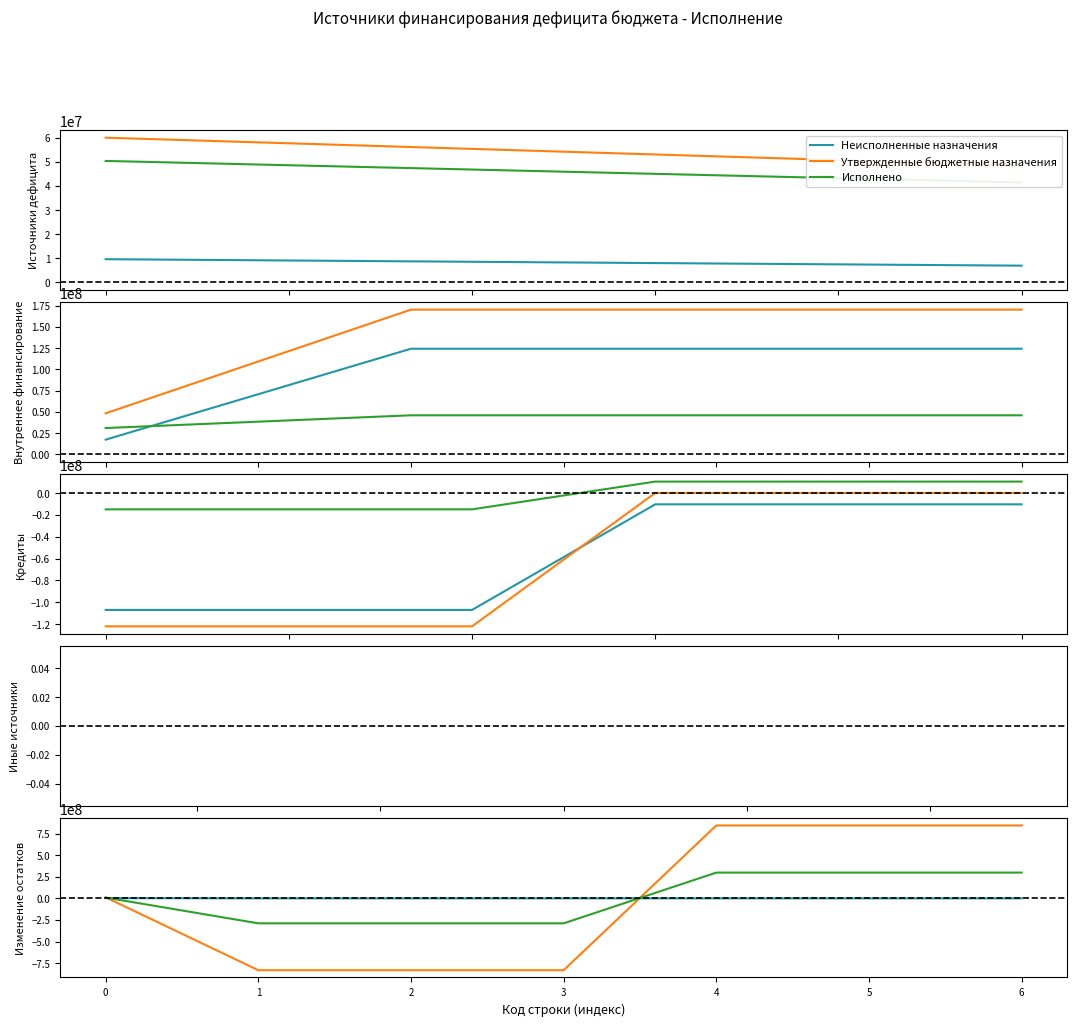

List the series in order of their overall mean, lowest first.

Неисполненные назначения, Исполнено, Утвержденные бюджетные назначения